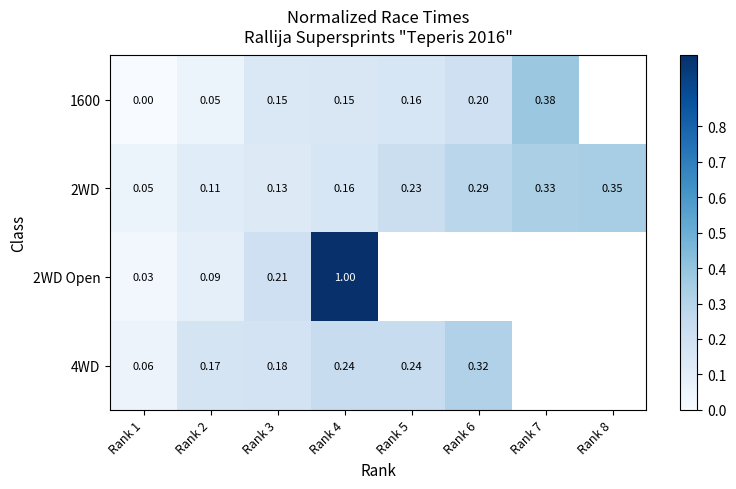

What is the maximum value for 2WD Open?

1.0